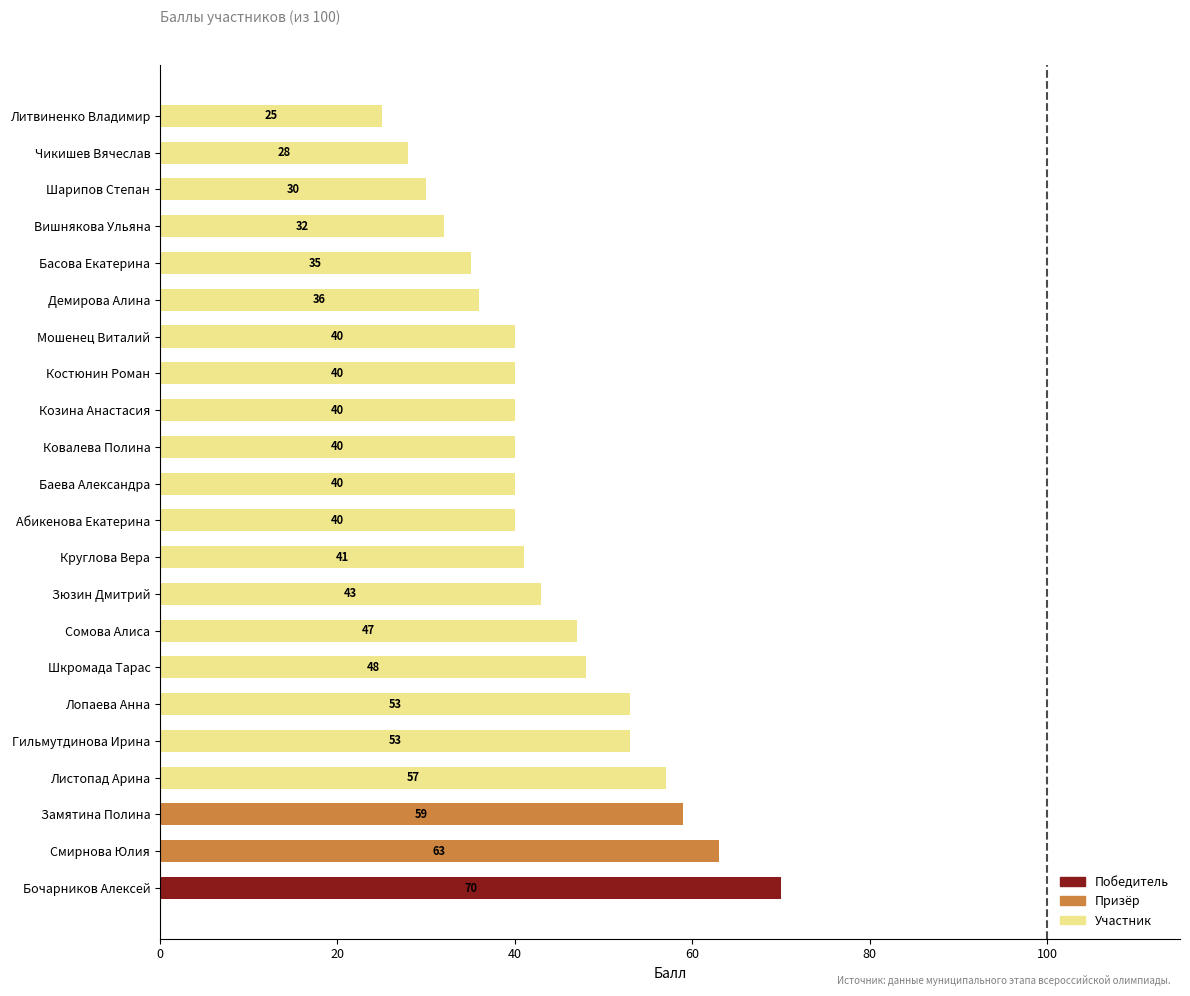

The value at Басова Екатерина is 19. True or false?

False